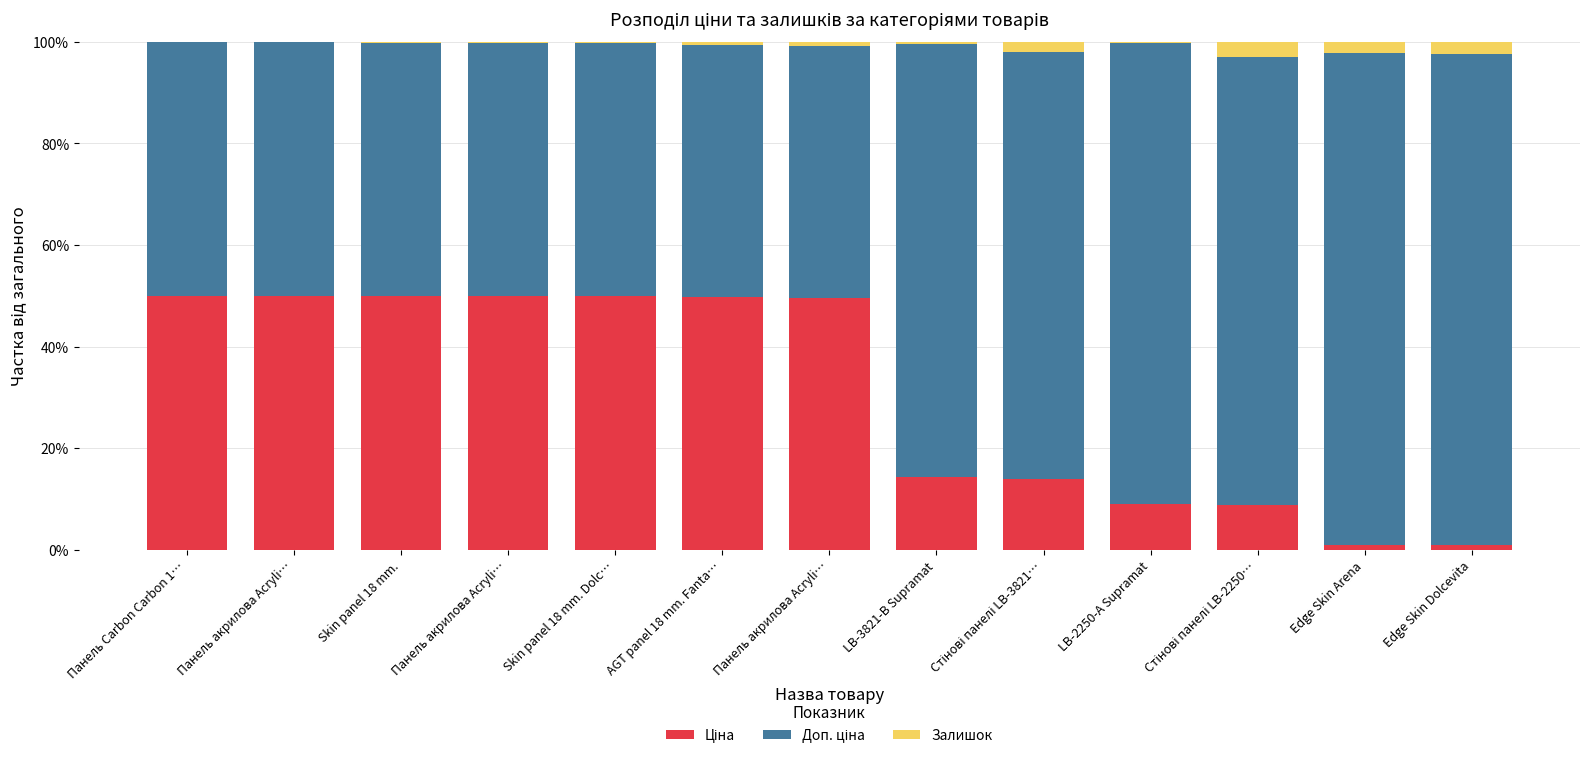

Rank the series at Панель акрилова Acryli… from highest to lowest value.

Доп. ціна, Ціна, Залишок